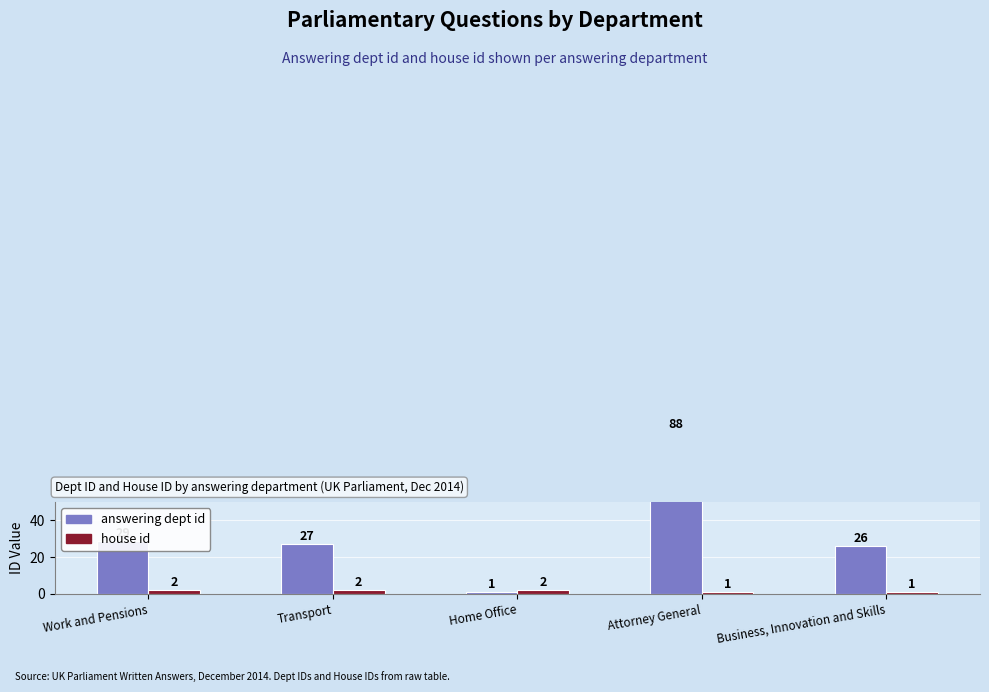

Is it true that answering dept id equals 18 at Work and Pensions?

False